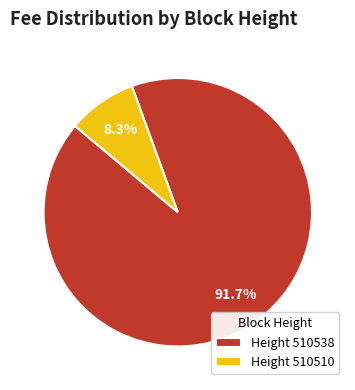

How much of the chart is everything except Height 510510?

91.7%